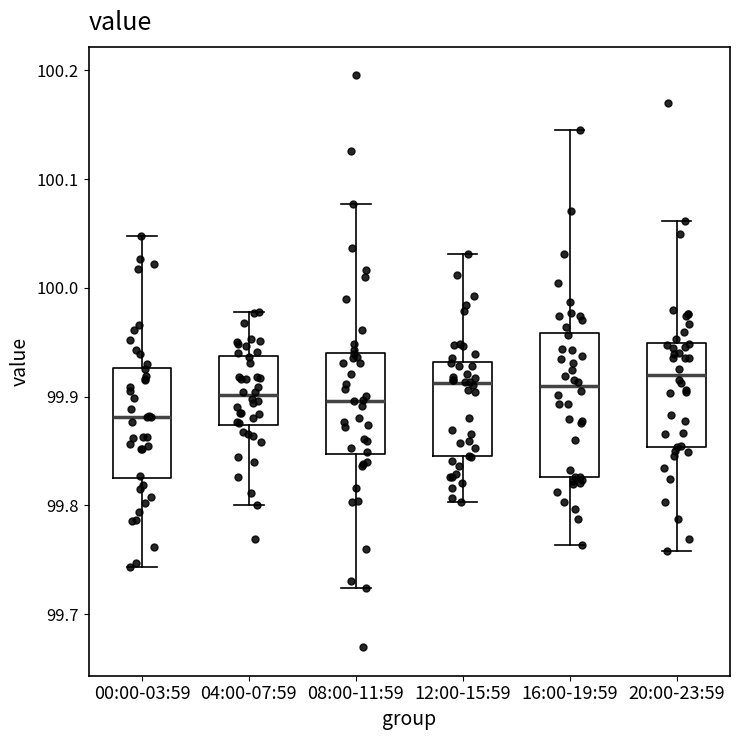

Where does the lower whisker of the box for 20:00-23:59 end on the y-axis? The values are not printed on the chart, so give them approximately, as read against the axis.

99.76